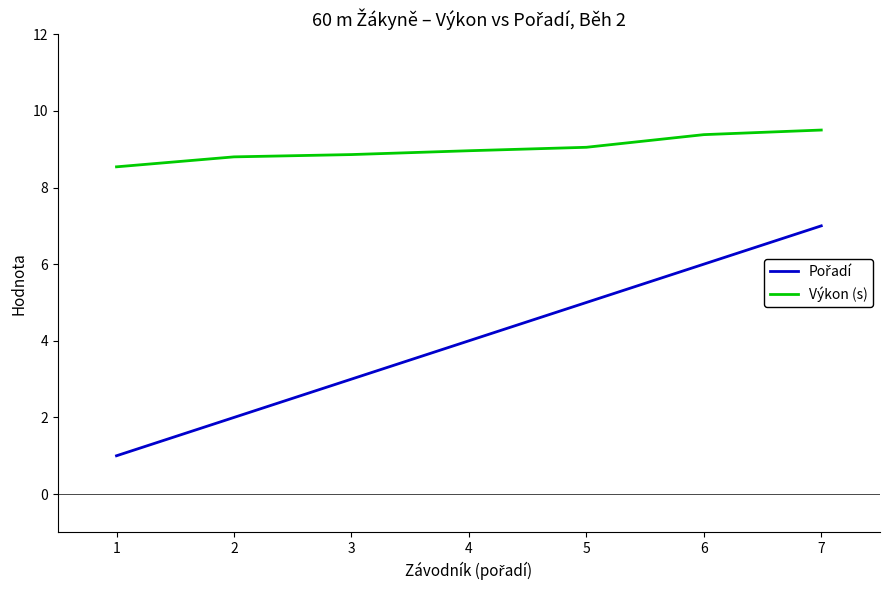

What is the greatest value displayed?

9.5